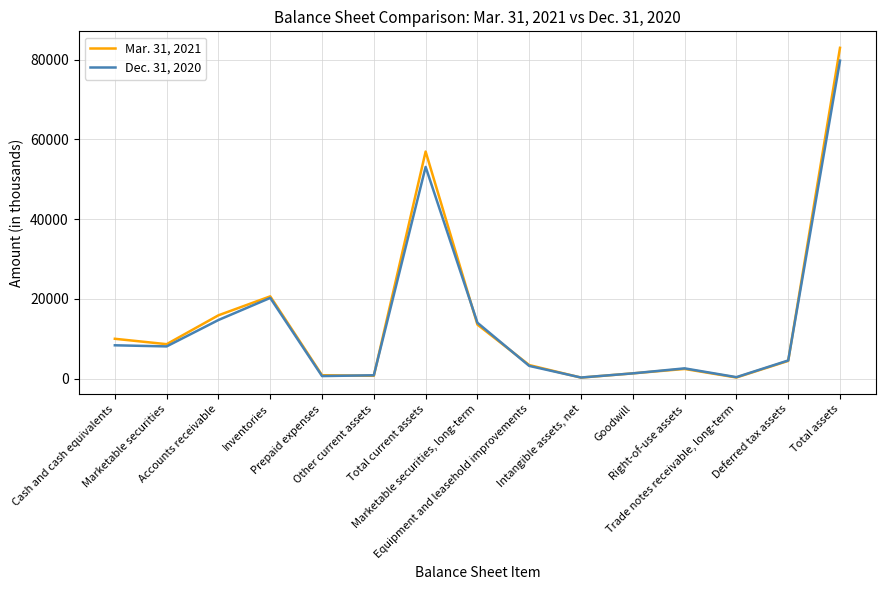

Rank the series by their maximum value, from highest to lowest.

Mar. 31, 2021, Dec. 31, 2020